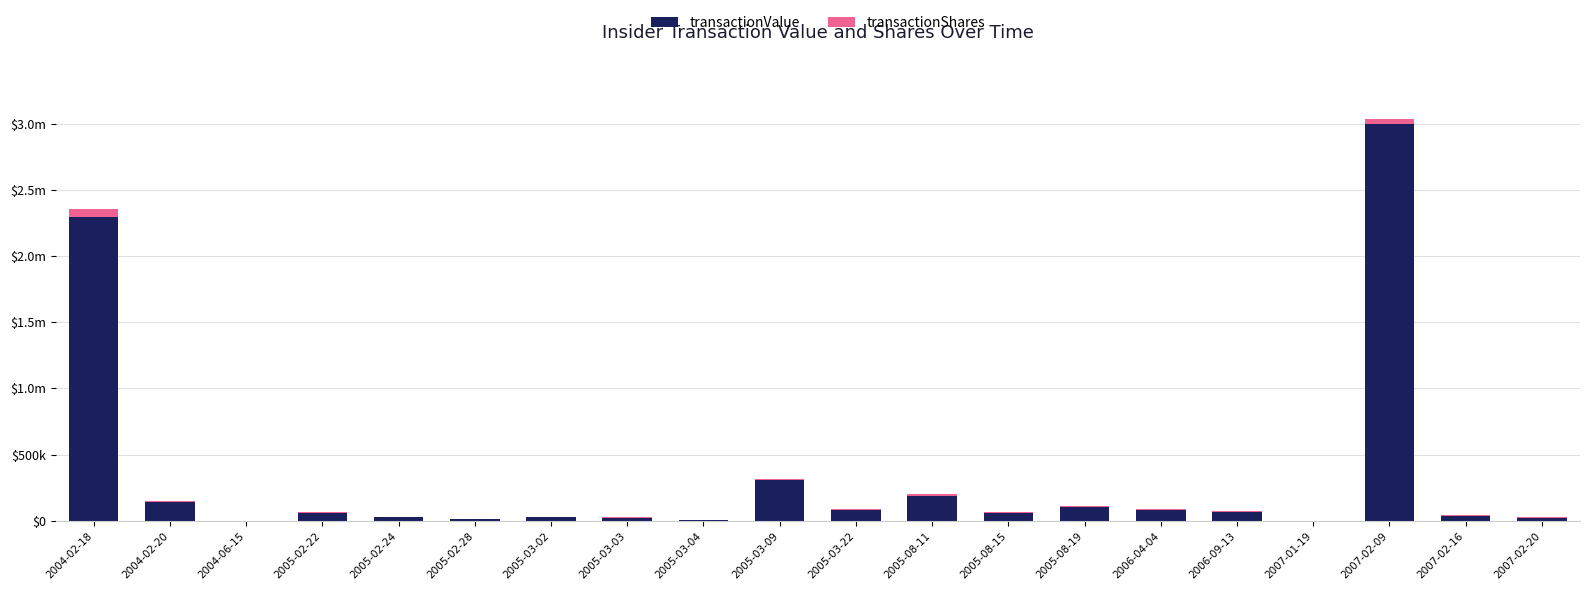

Rank the series at 2005-08-19 from lowest to highest value.

transactionShares, transactionValue